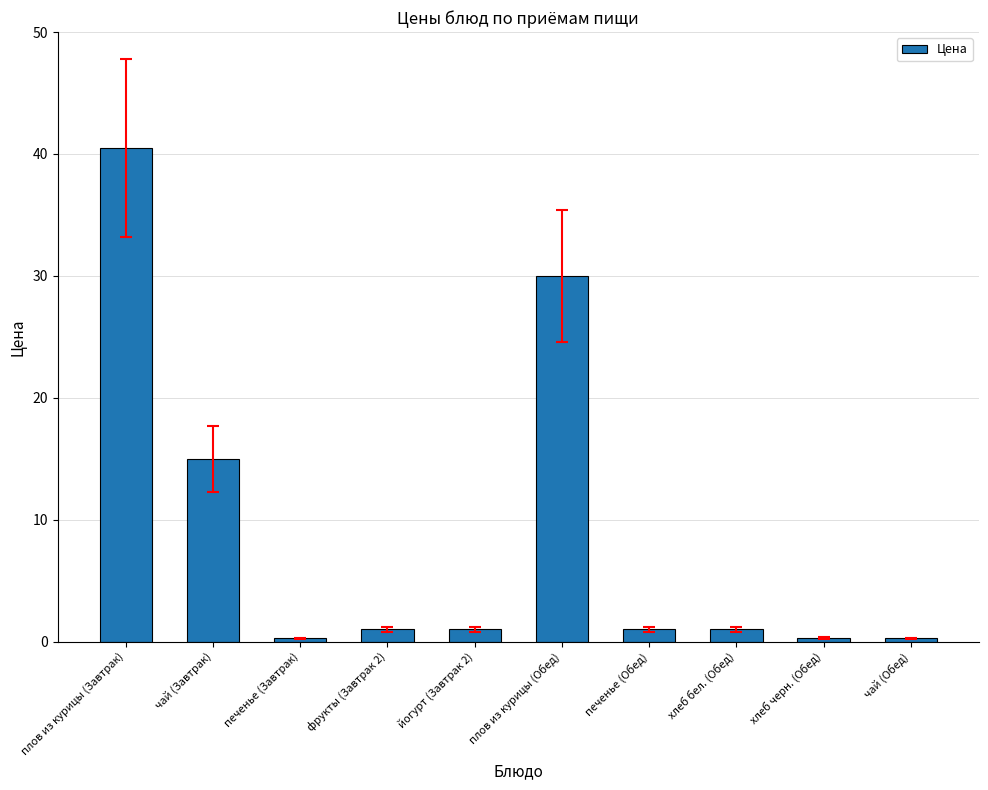

Reading right to left, what are all the values shown in this chart?

чай (Обед)=0.3	хлеб черн. (Обед)=0.3	хлеб бел. (Обед)=1.0	печенье (Обед)=1.0	плов из курицы (Обед)=30.0	йогурт (Завтрак 2)=1.0	фрукты (Завтрак 2)=1.0	печенье (Завтрак)=0.3	чай (Завтрак)=15.0	плов из курицы (Завтрак)=40.5